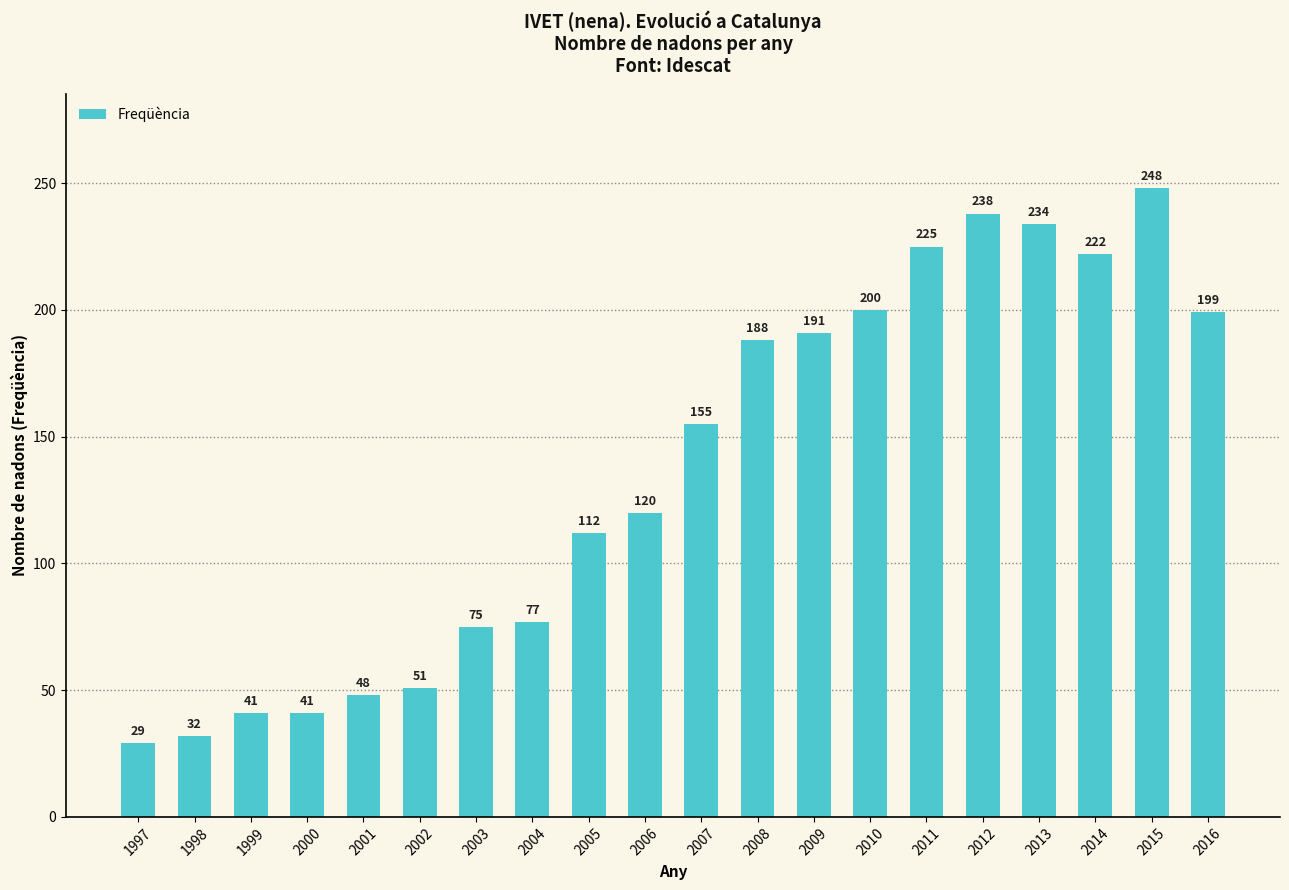

What is the maximum value shown in the chart?

248